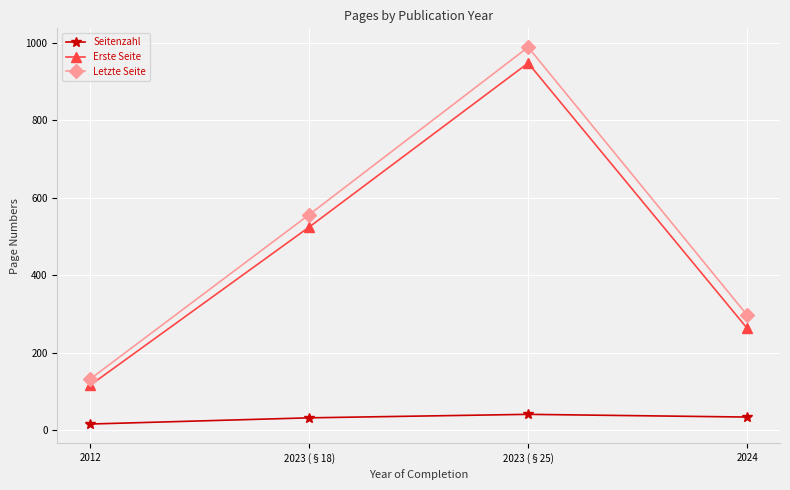

Does the chart have visible grid lines?

Yes